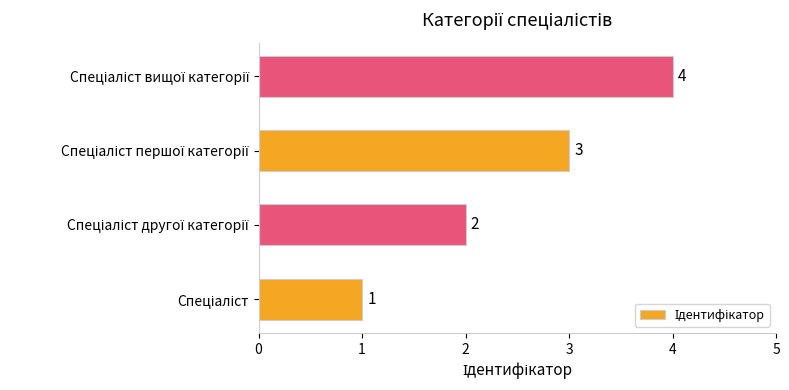

What is the difference between the maximum and minimum values?

3